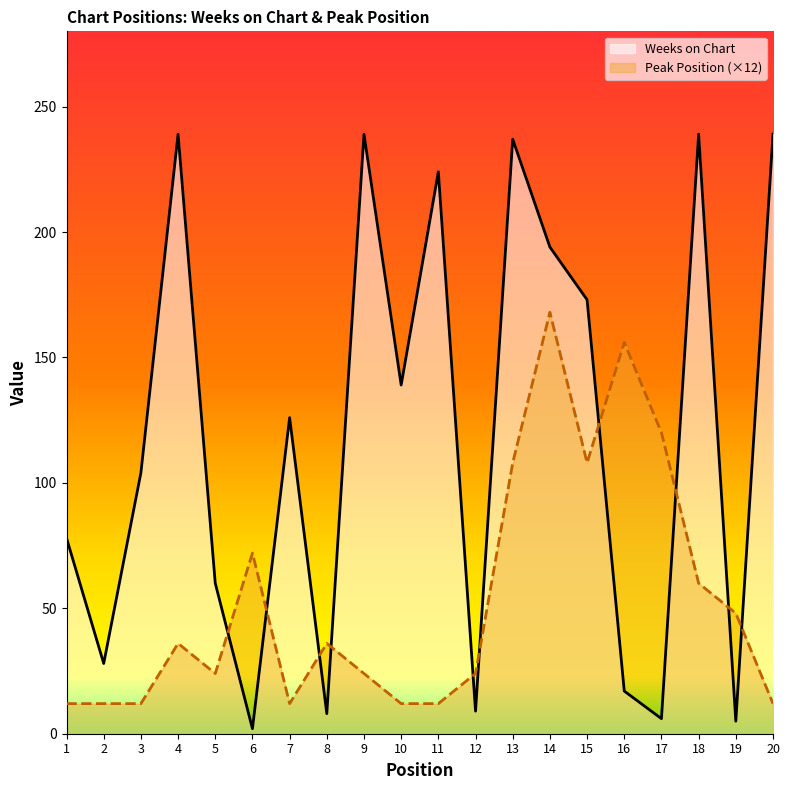

At how many categories does at least one series exceed 168?

8